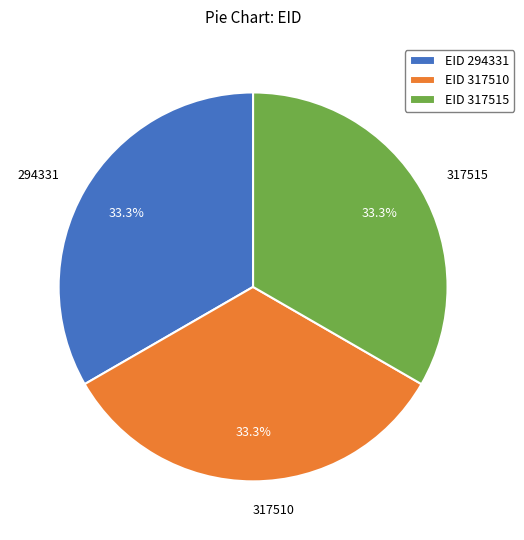

What is the total percentage of 317515 and 317510?

66.7%